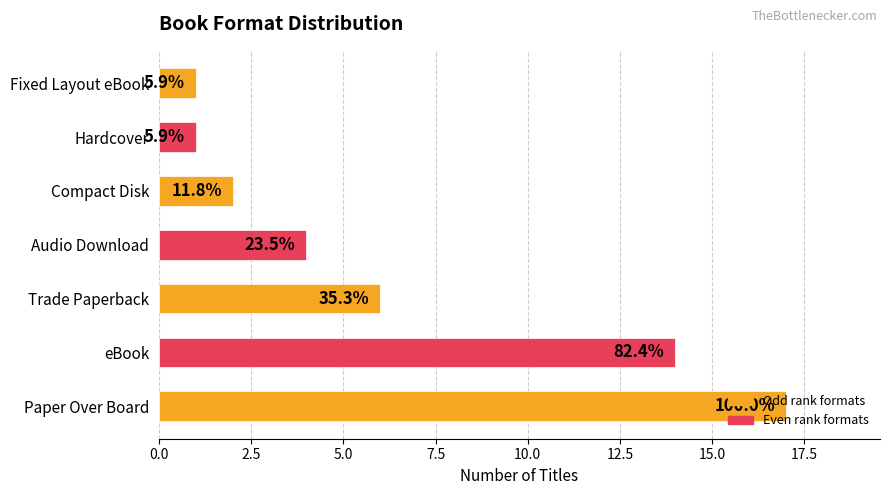

How many bars are there in total?

7